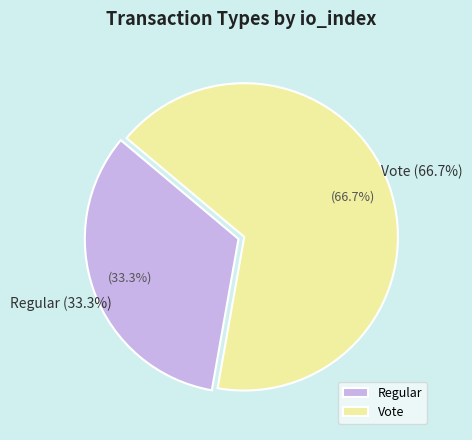

To the nearest percent, what is the difference between the largest and smallest slice percentages?

33%